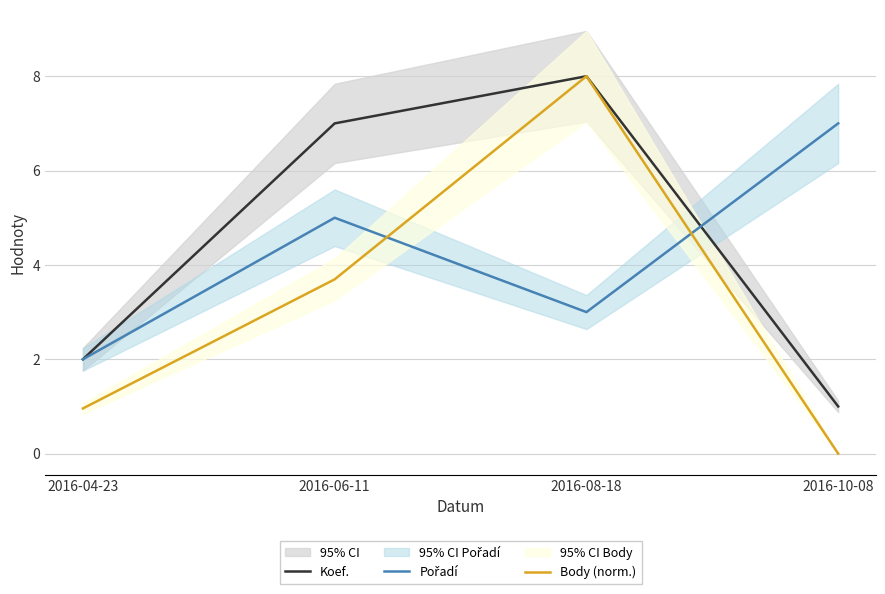

What is the value of the Body (norm.) point at the 3rd from the left?

8.0